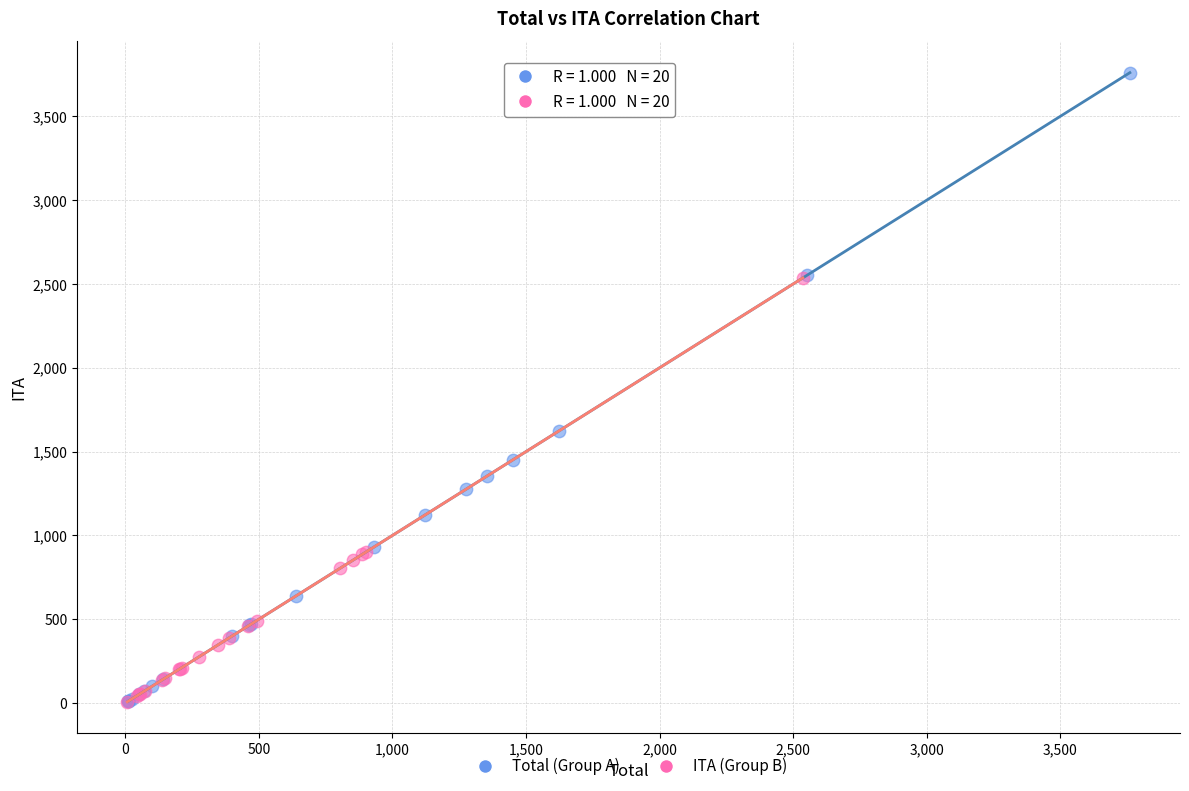

Which series has the largest Y range (max minus min)?

Total (Group A)